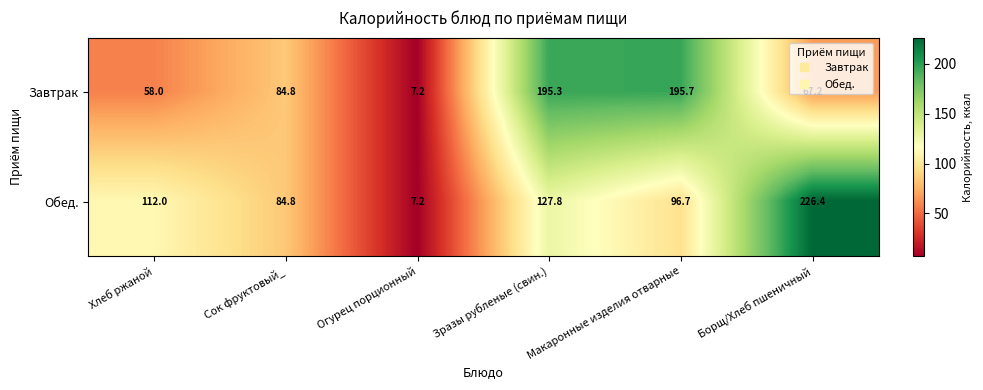

What is the sum of all Завтрак values?

608.2